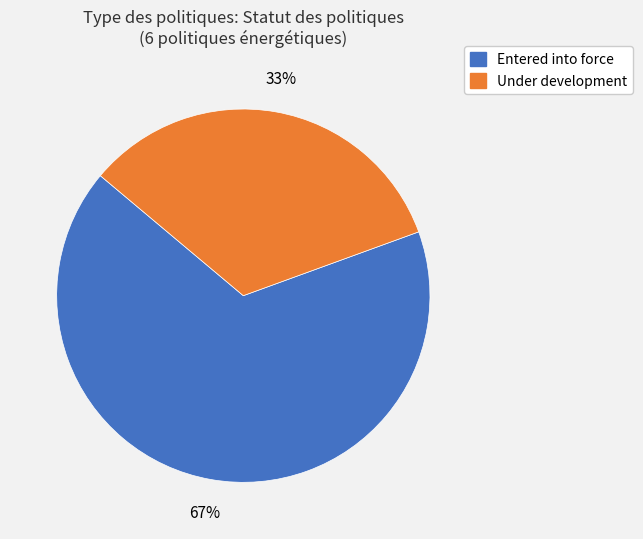

Rank the categories by value from highest to lowest.

Entered into force, Under development